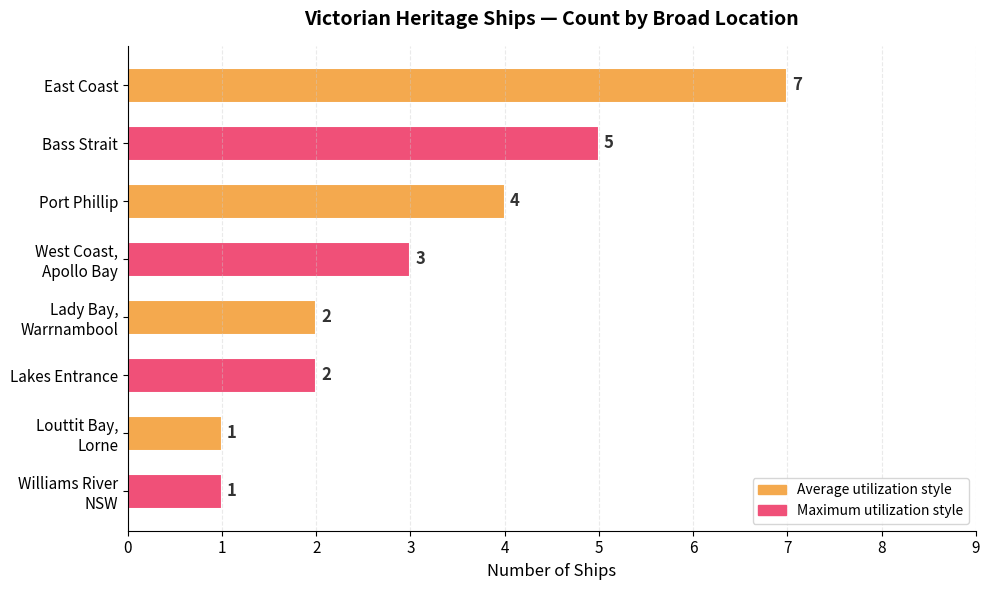

The chart shows a value of 7 at East Coast. True or false?

True